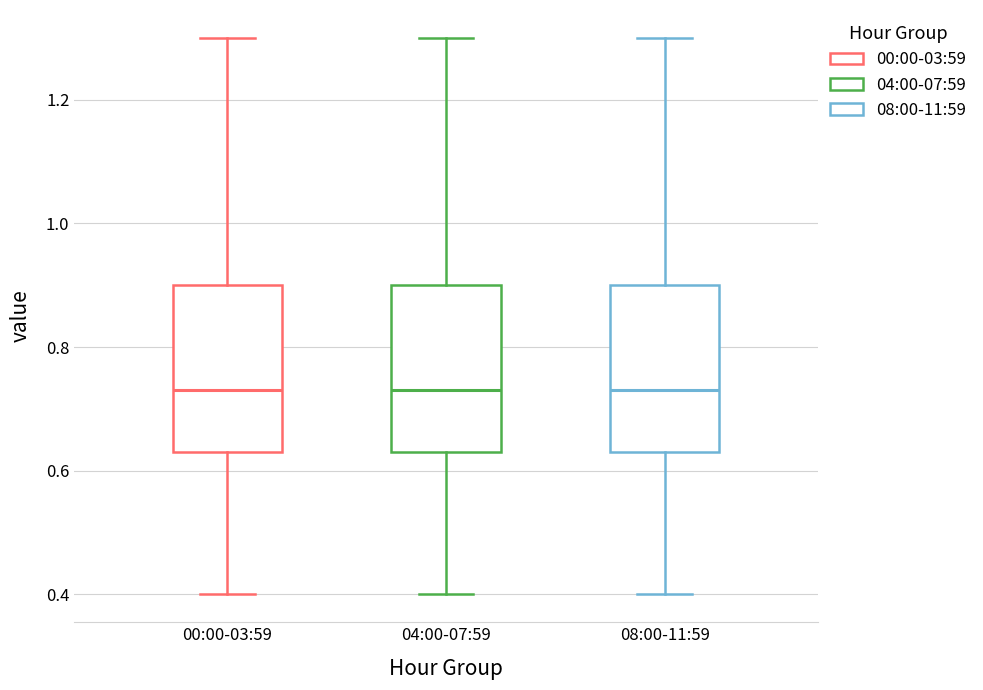

Reading left to right, transcribe this box plot: for each box, give where its median line is, the range the box spans, and where its two whiskers end, as read against the y-axis. The values are not printed on the chart, so give them approximately, as read against the axis.

00:00-03:59: median 0.74, box 0.64 to 0.90, whiskers 0.40 to 1.30
04:00-07:59: median 0.74, box 0.64 to 0.90, whiskers 0.40 to 1.30
08:00-11:59: median 0.74, box 0.64 to 0.90, whiskers 0.40 to 1.30